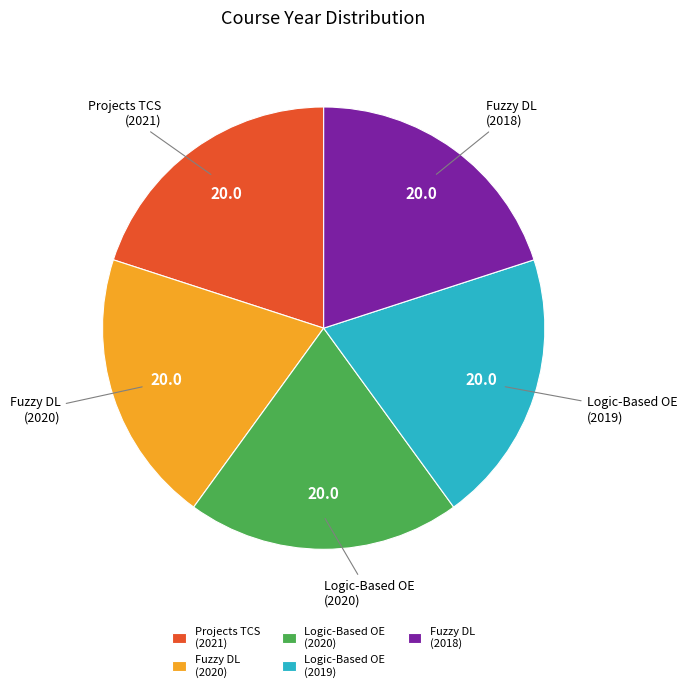

Is there a majority slice in this chart?

No